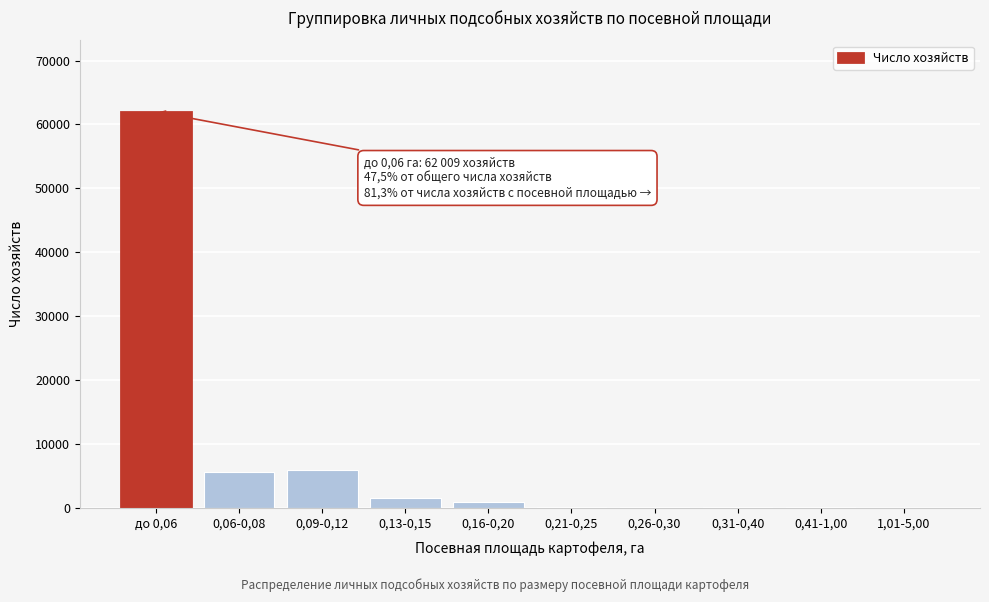

What is the sum of all values?

76290